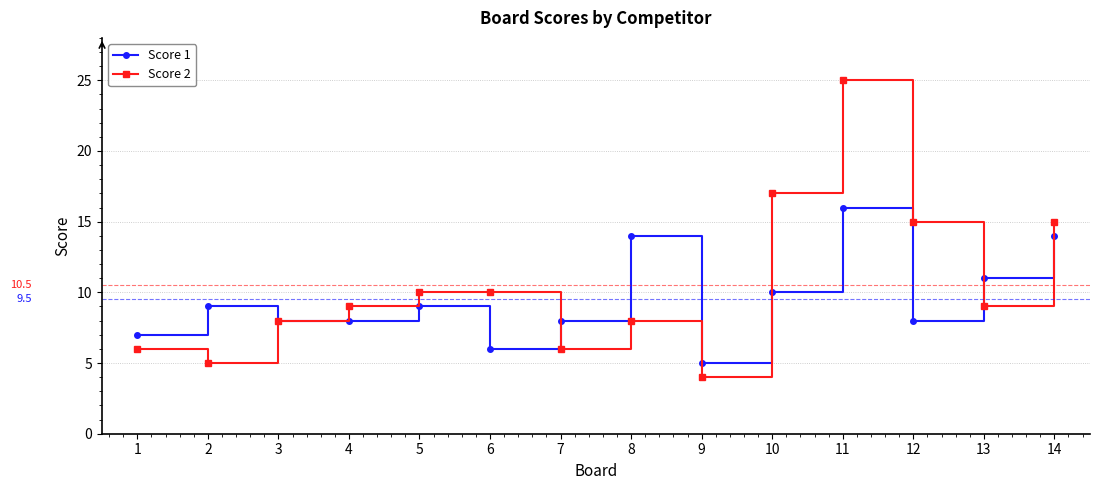

What is the maximum value shown in the chart?

25